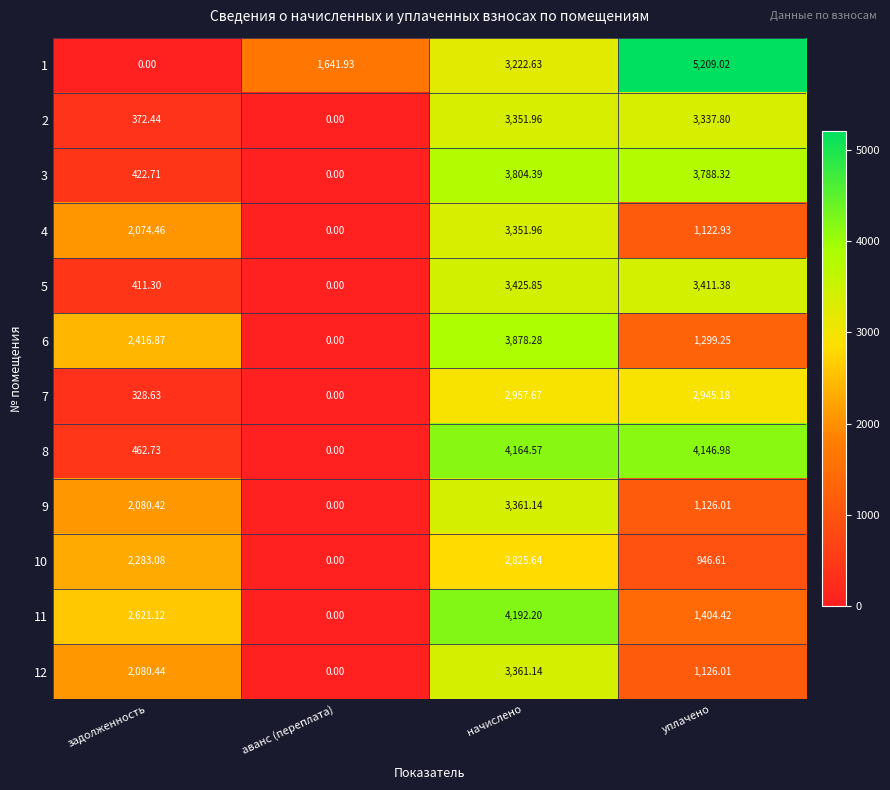

At which label does 1 first exceed 3222?

начислено